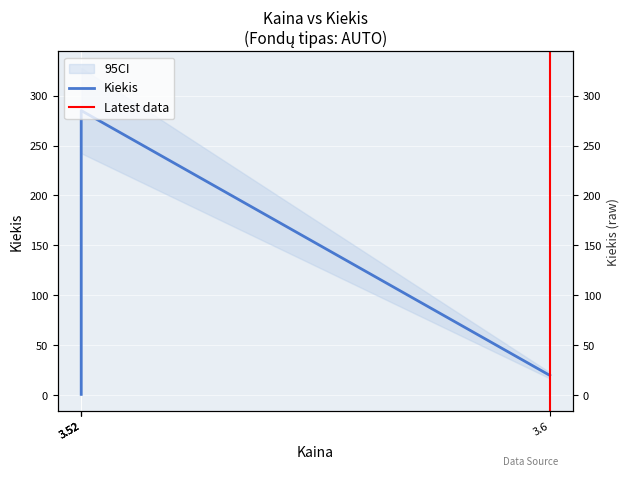

True or false: the data has more than 0 interior local peaks.

True